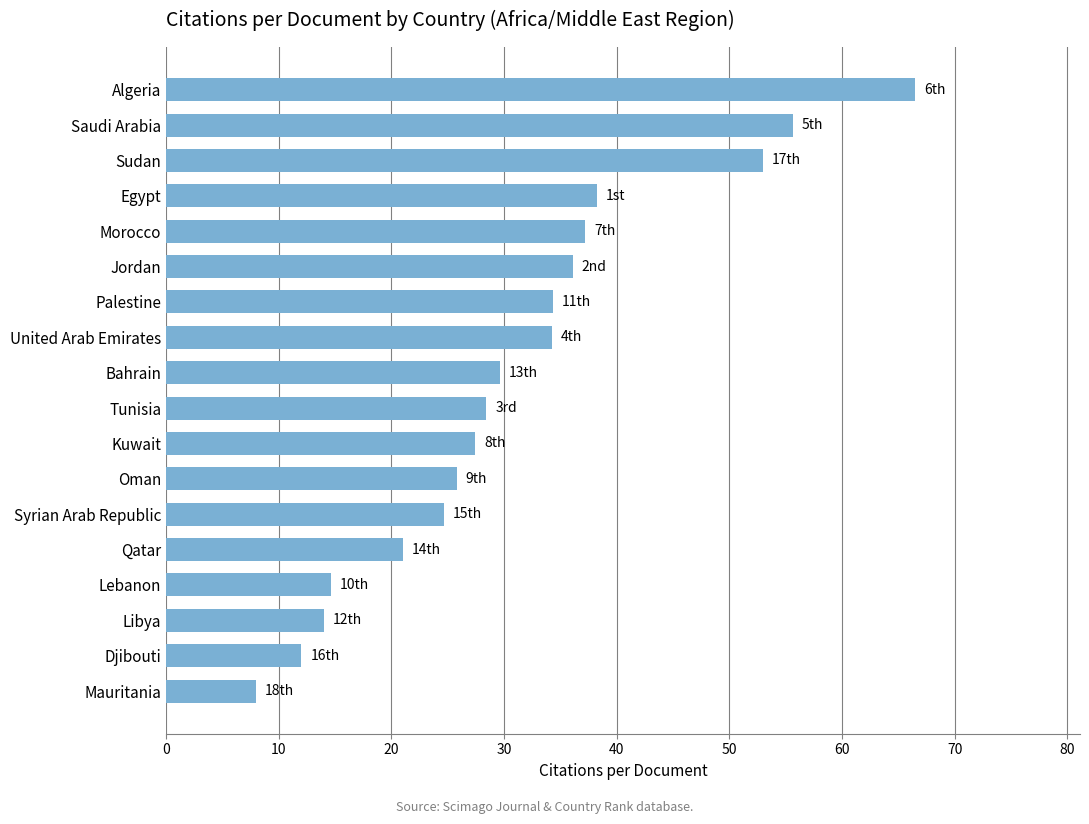

What is the change in value from Tunisia to Palestine?

+5.9